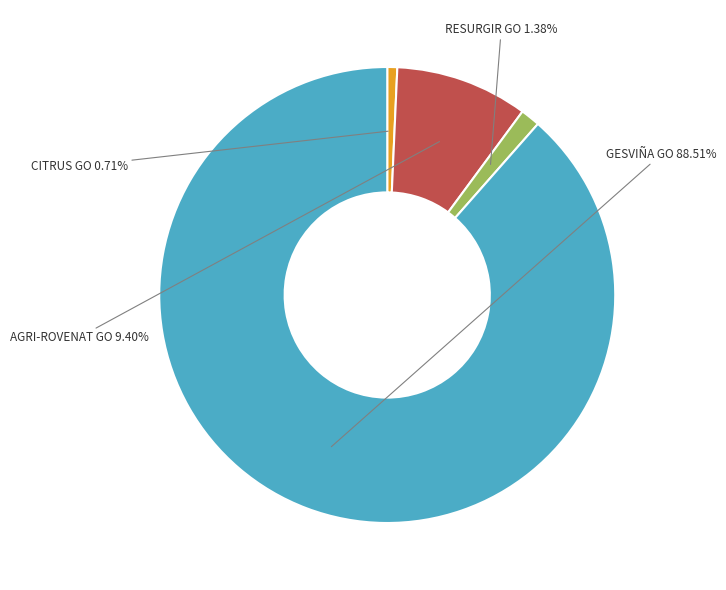

Does AGRI-ROVENAT GO account for over 50% of the chart?

No